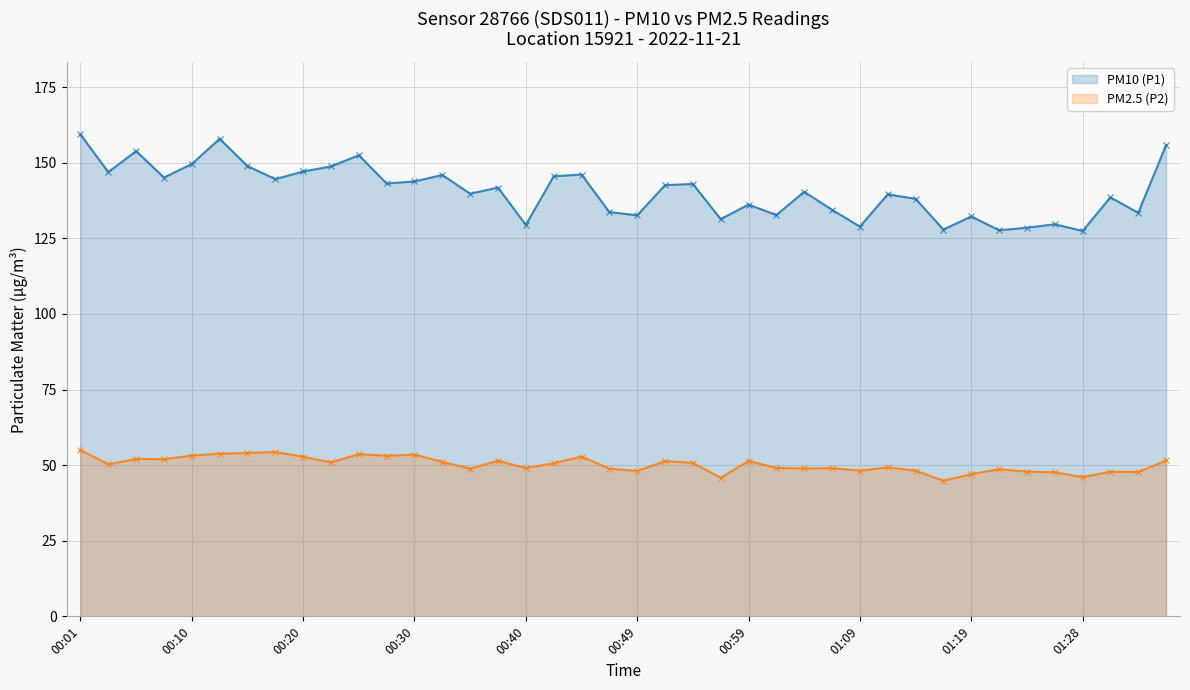

What is the sum of the PM10 (P1) values at 00:10 and 00:49?

282.2